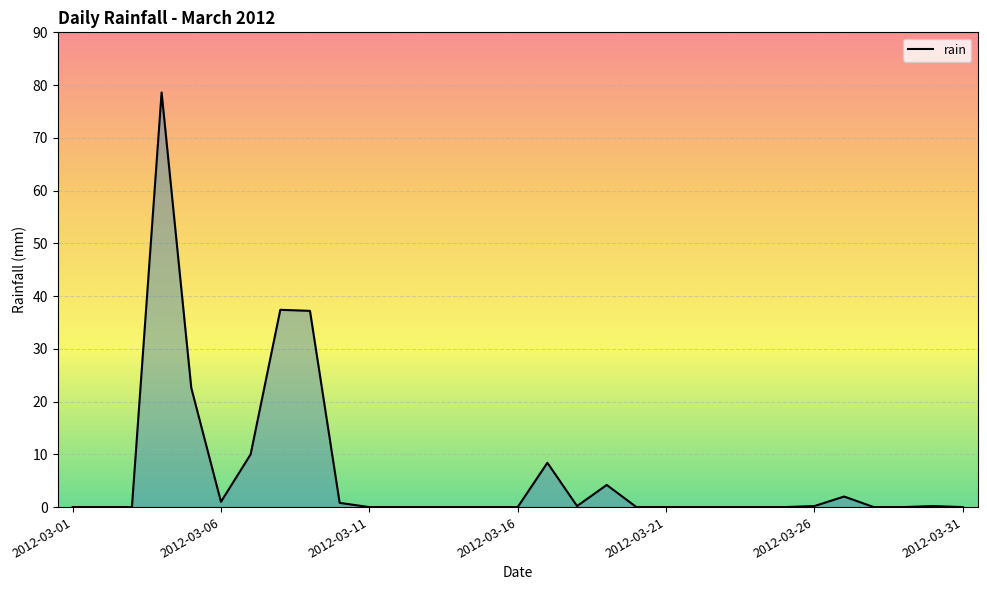

What is the maximum value shown in the chart?

78.6